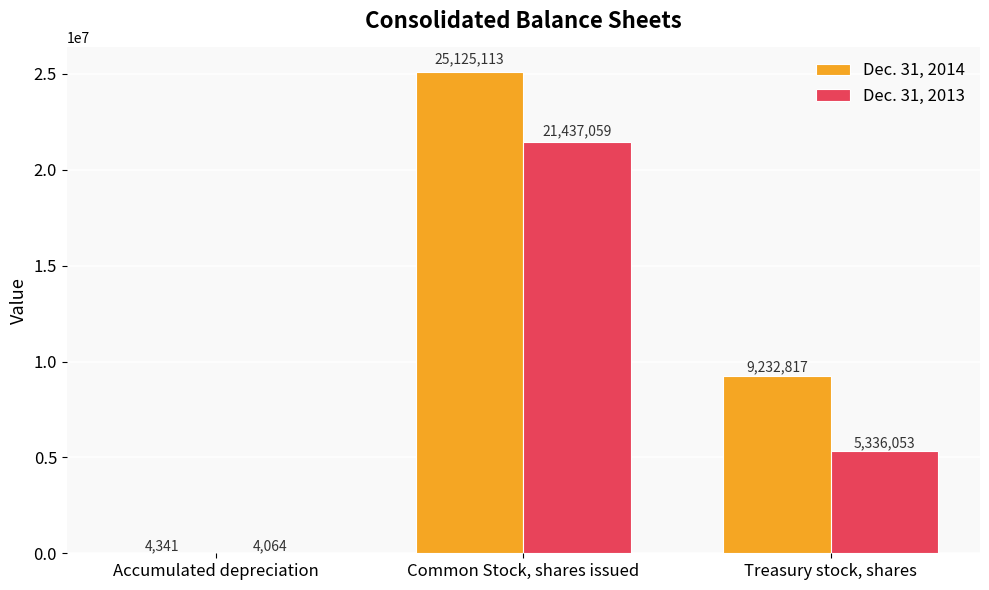

How many groups of bars are there?

3